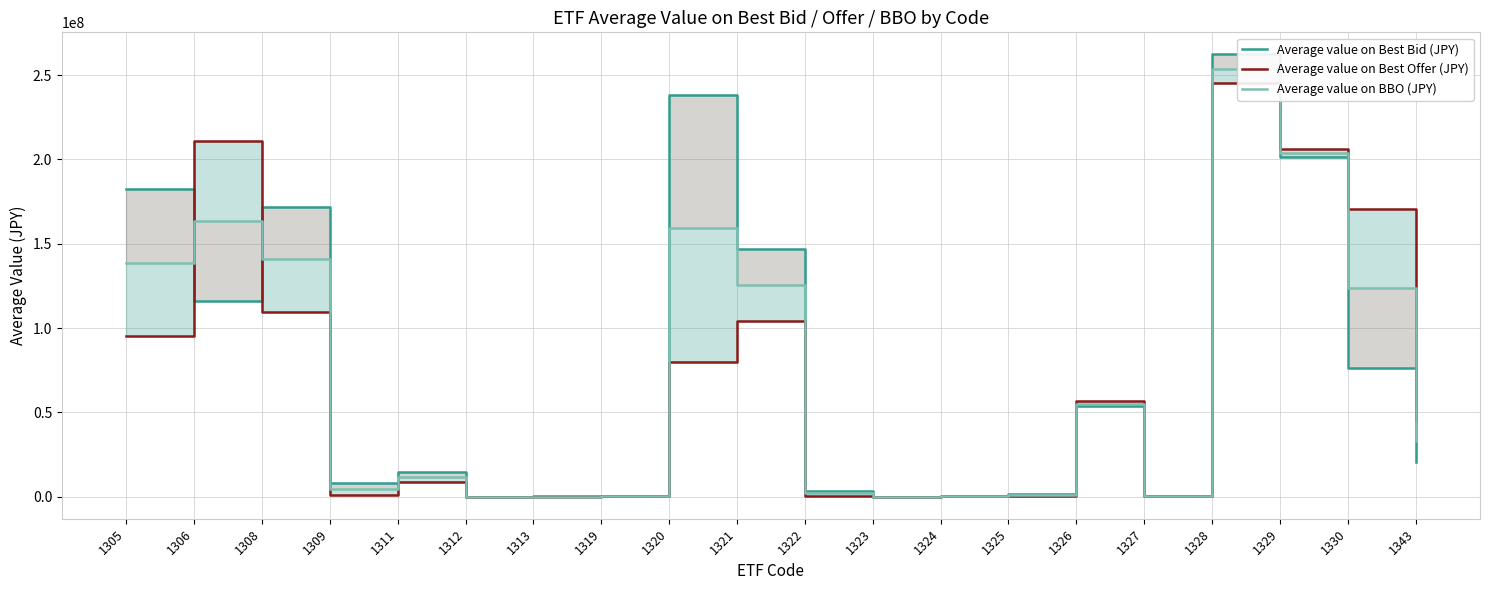

In Average value on Best Offer (JPY), how many points are lower than both neighbors (excluding endpoints)?

4